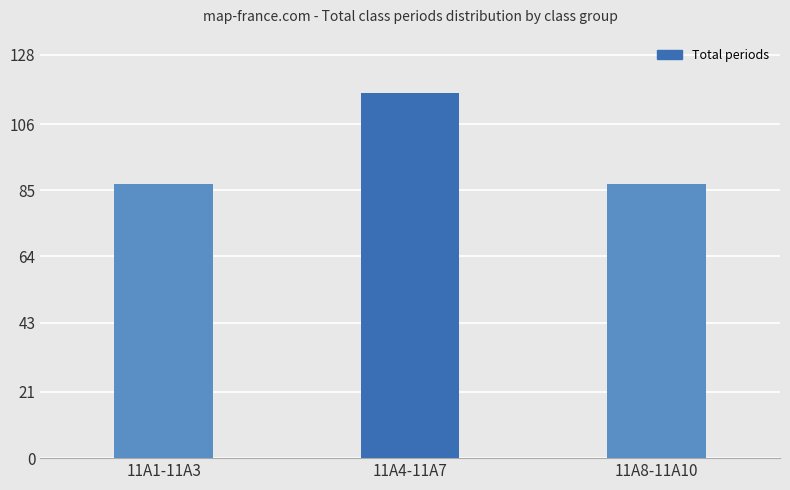

What is the average value?

97